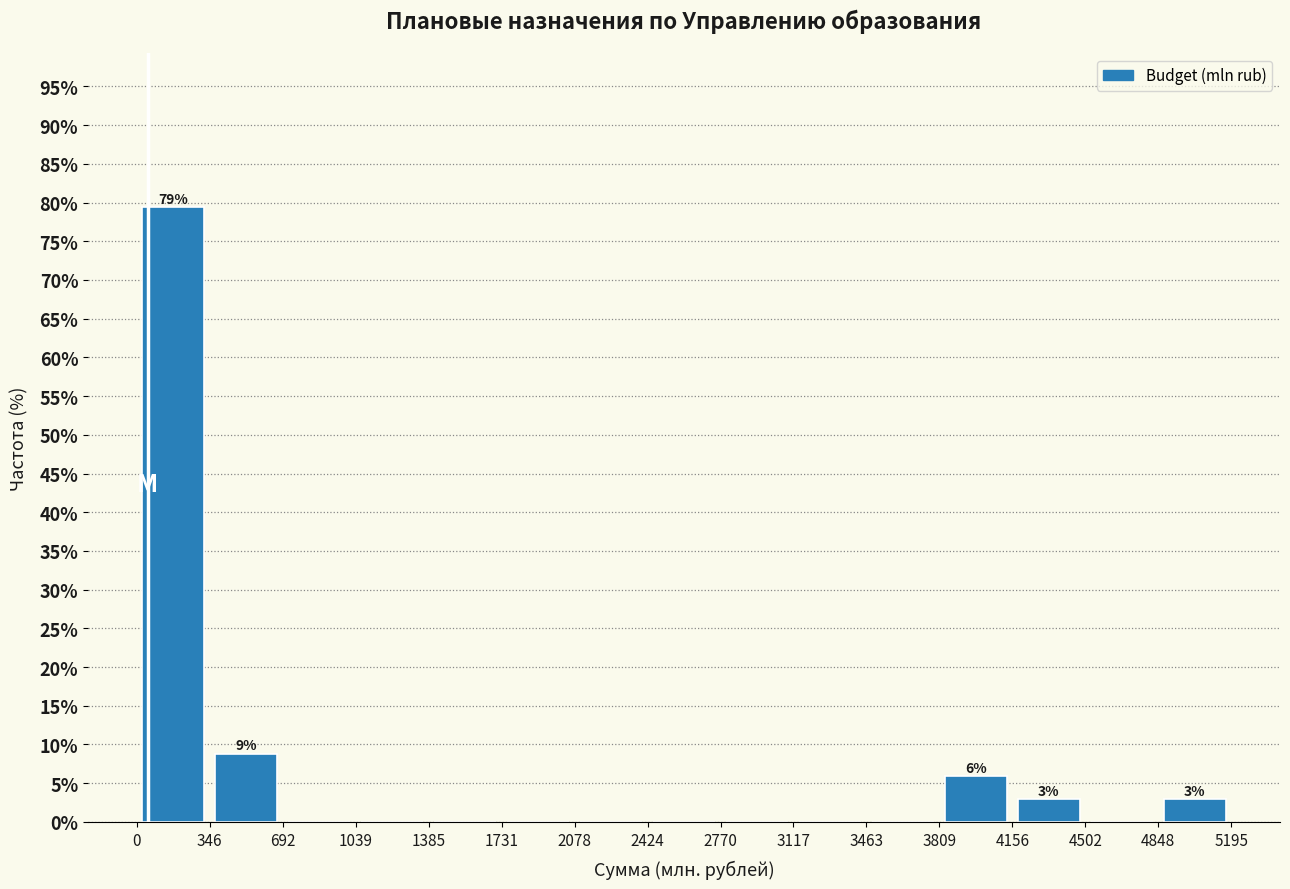

Which range on the x-axis has the tallest bar?

0 to 346